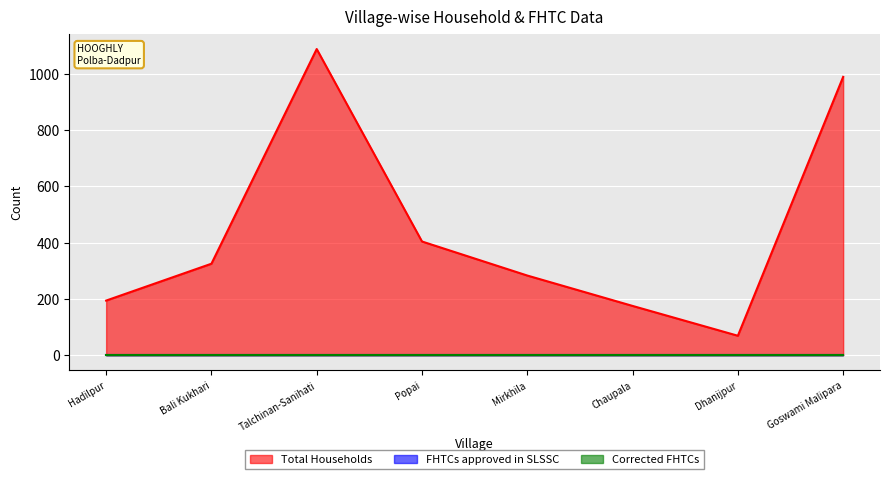

True or false: Total Households and Corrected FHTCs cross at least once.

False